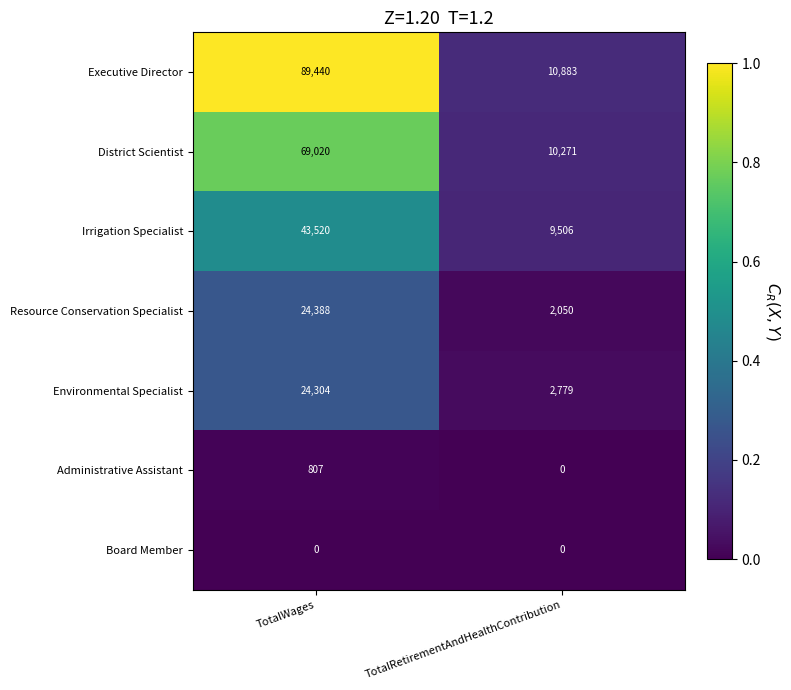

Rank the series by their maximum value, from highest to lowest.

Executive Director, District Scientist, Irrigation Specialist, Resource Conservation Specialist, Environmental Specialist, Administrative Assistant, Board Member